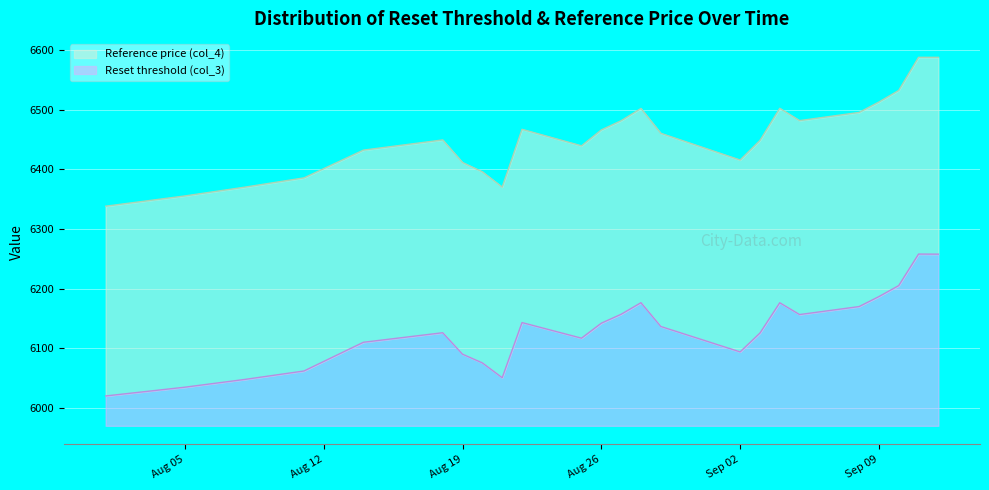

What is the difference between the highest and lowest values at 2025-08-21?

319.1